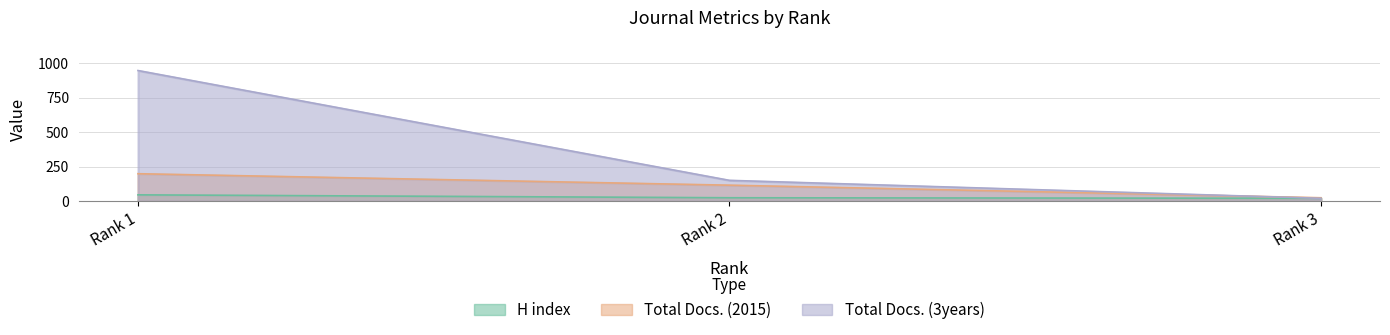

What is the difference between the maximum and minimum values in the Total Docs. (3years) series?

925